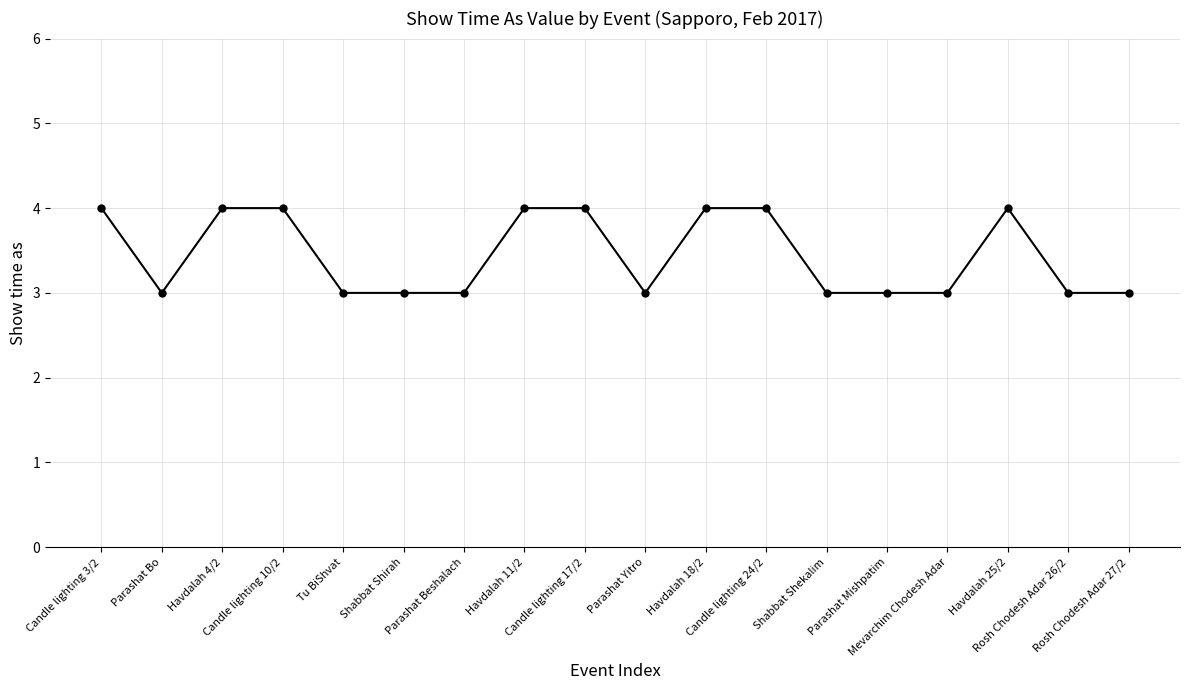

True or false: the data shows 2 at Havdalah 18/2.

False